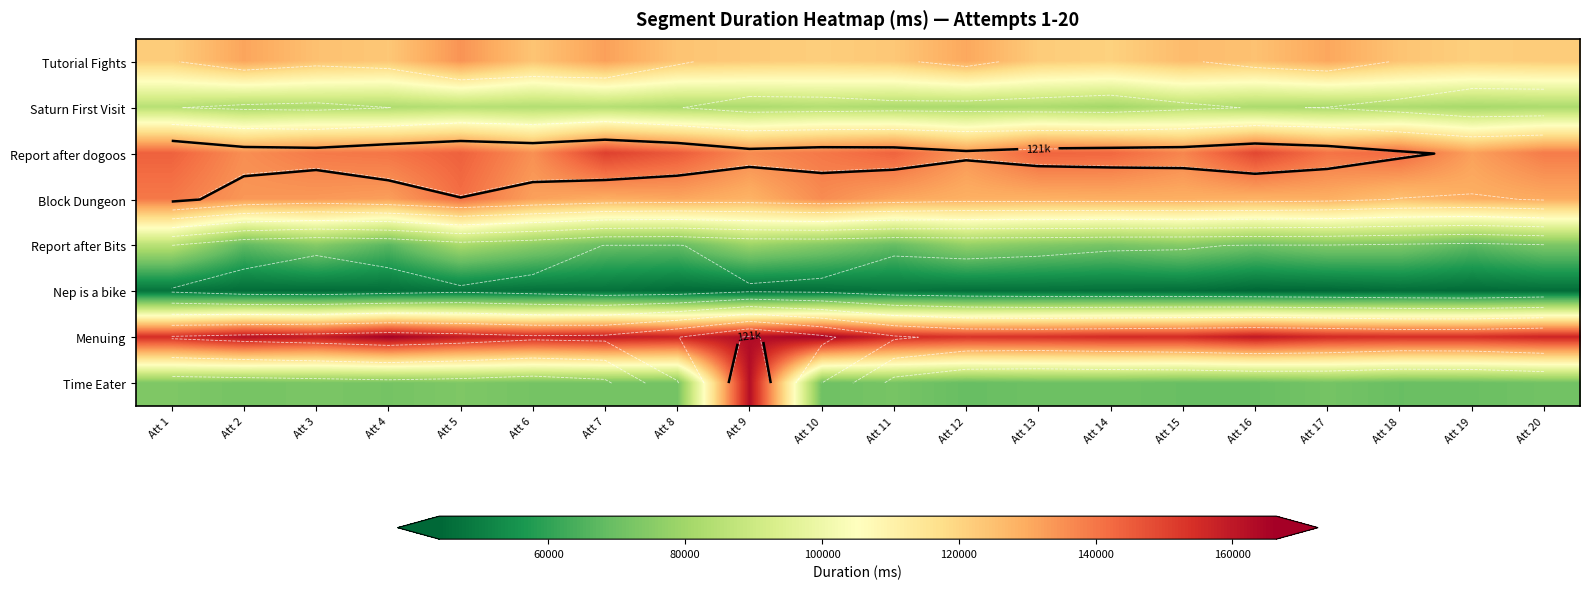

Where is Block Dungeon nearest to the value 133224?

Att 3